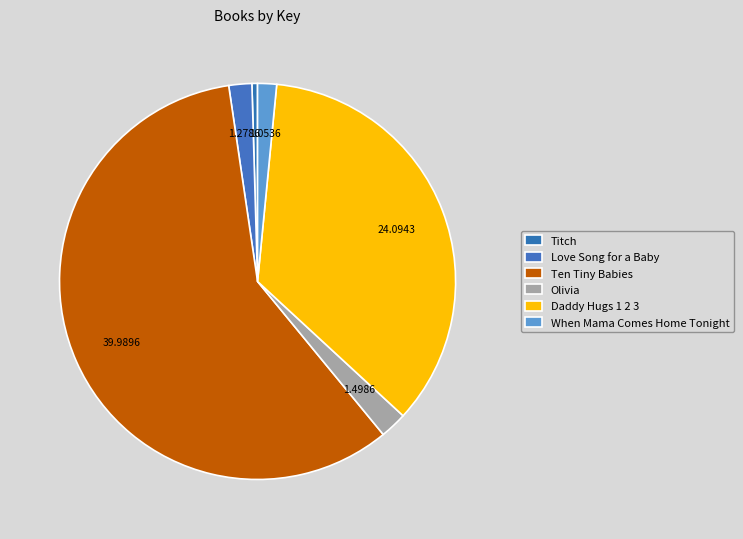

What percentage is NOT represented by When Mama Comes Home Tonight?

98.5%